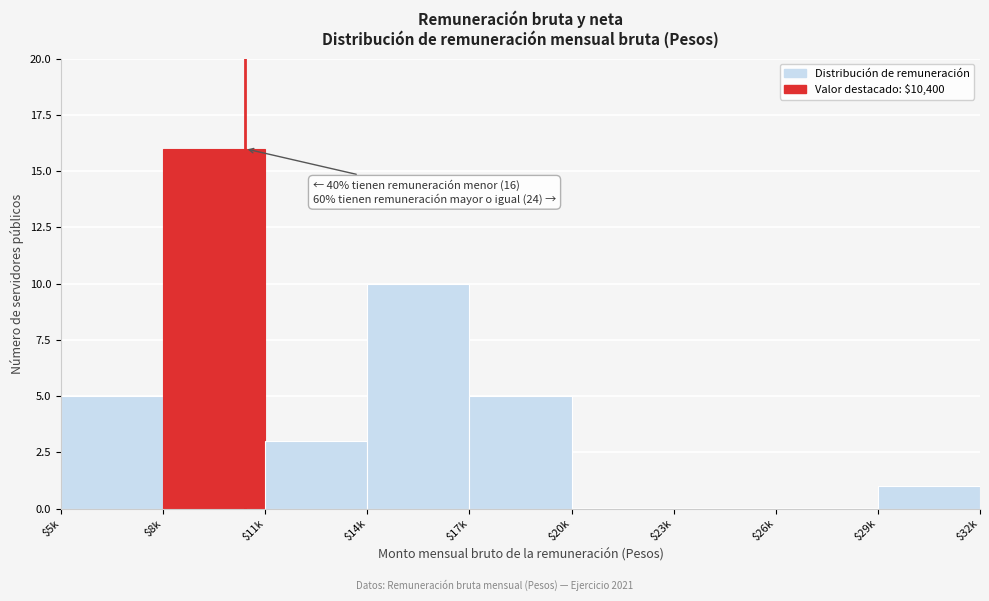

Read the value at $17k.

5